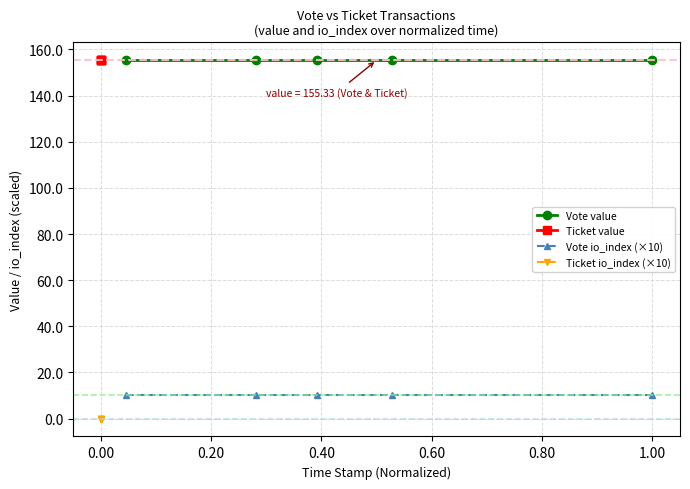

What are all the series names shown in the legend?

Vote value, Ticket value, Vote io_index (×10), Ticket io_index (×10)